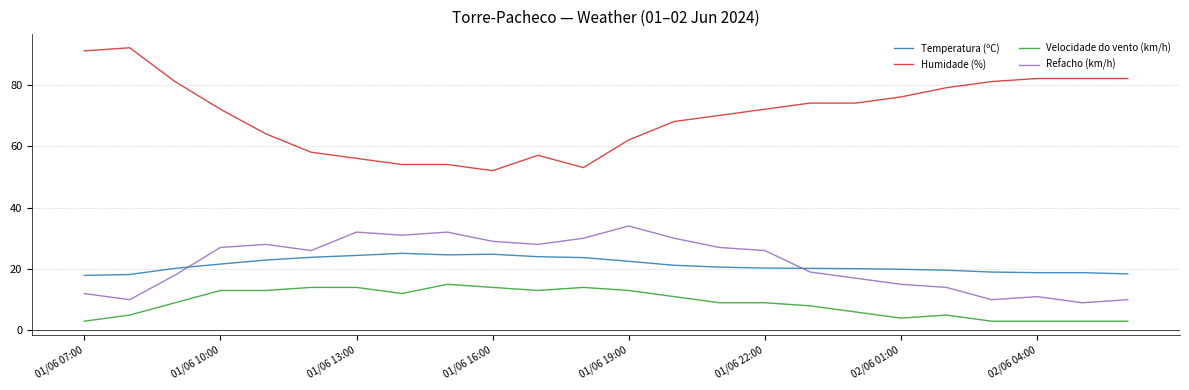

What is the maximum value shown in the chart?

92.0